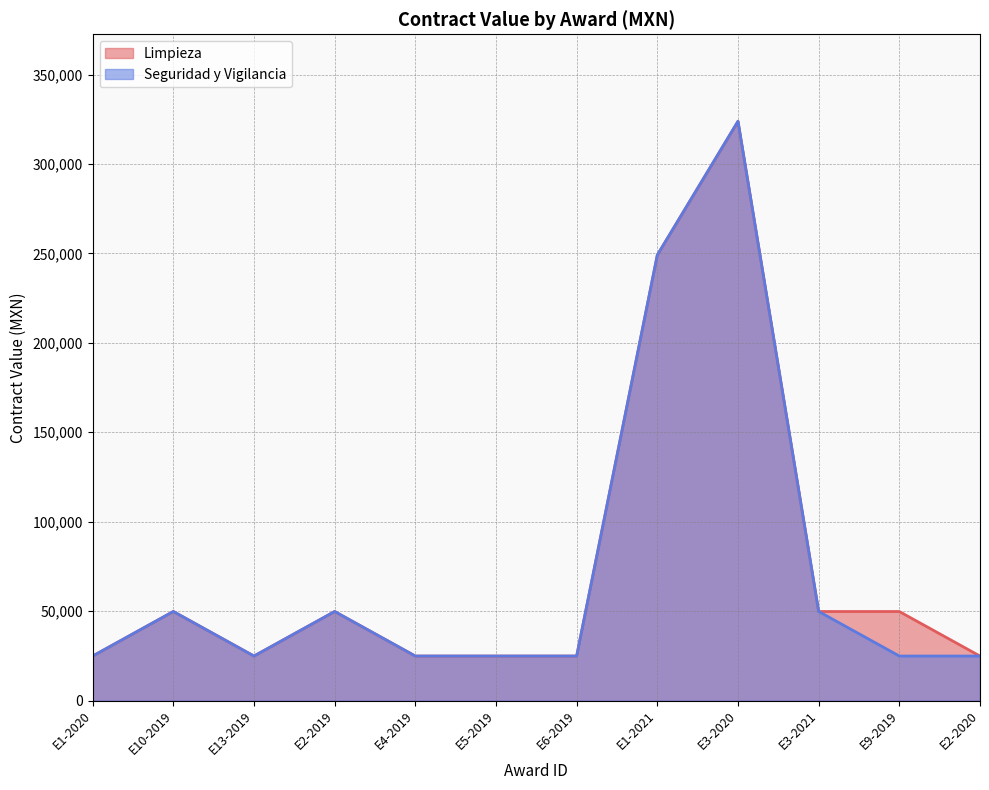

List the series in order of their overall mean, lowest first.

Seguridad y Vigilancia, Limpieza